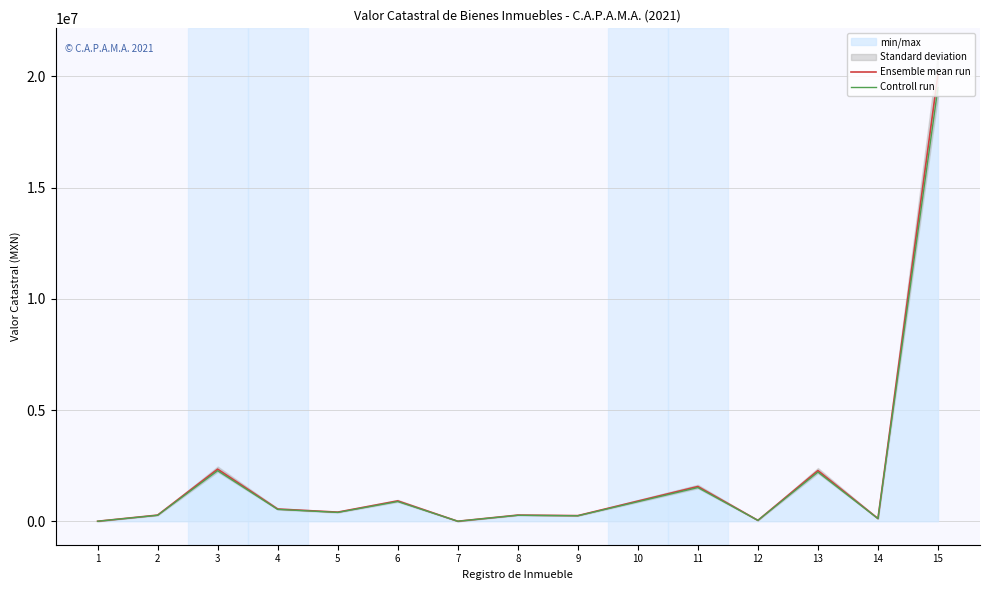

The value of Controll run at 9 is 245701.0. True or false?

True